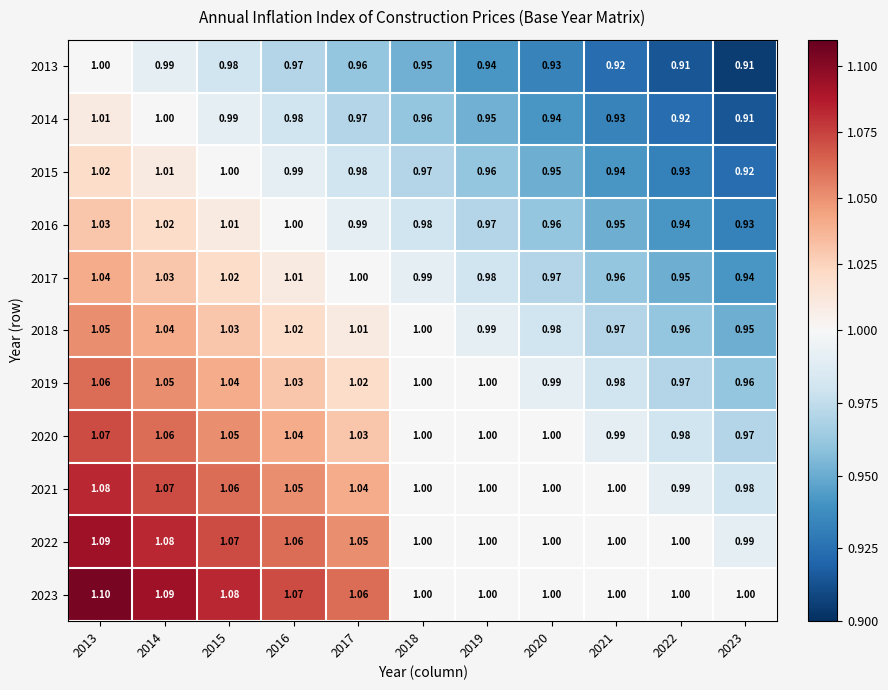

Is the value of 2016 at 2015 greater than the value of 2020 at 2023?

Yes